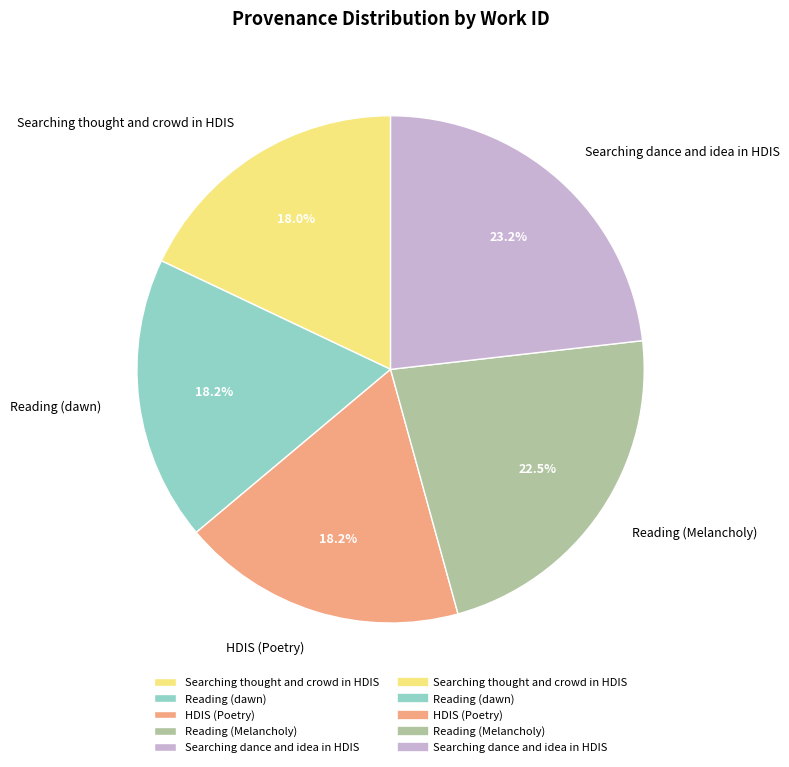

To the nearest percent, what is the combined percentage of Reading (Melancholy) and Reading (dawn)?

41%